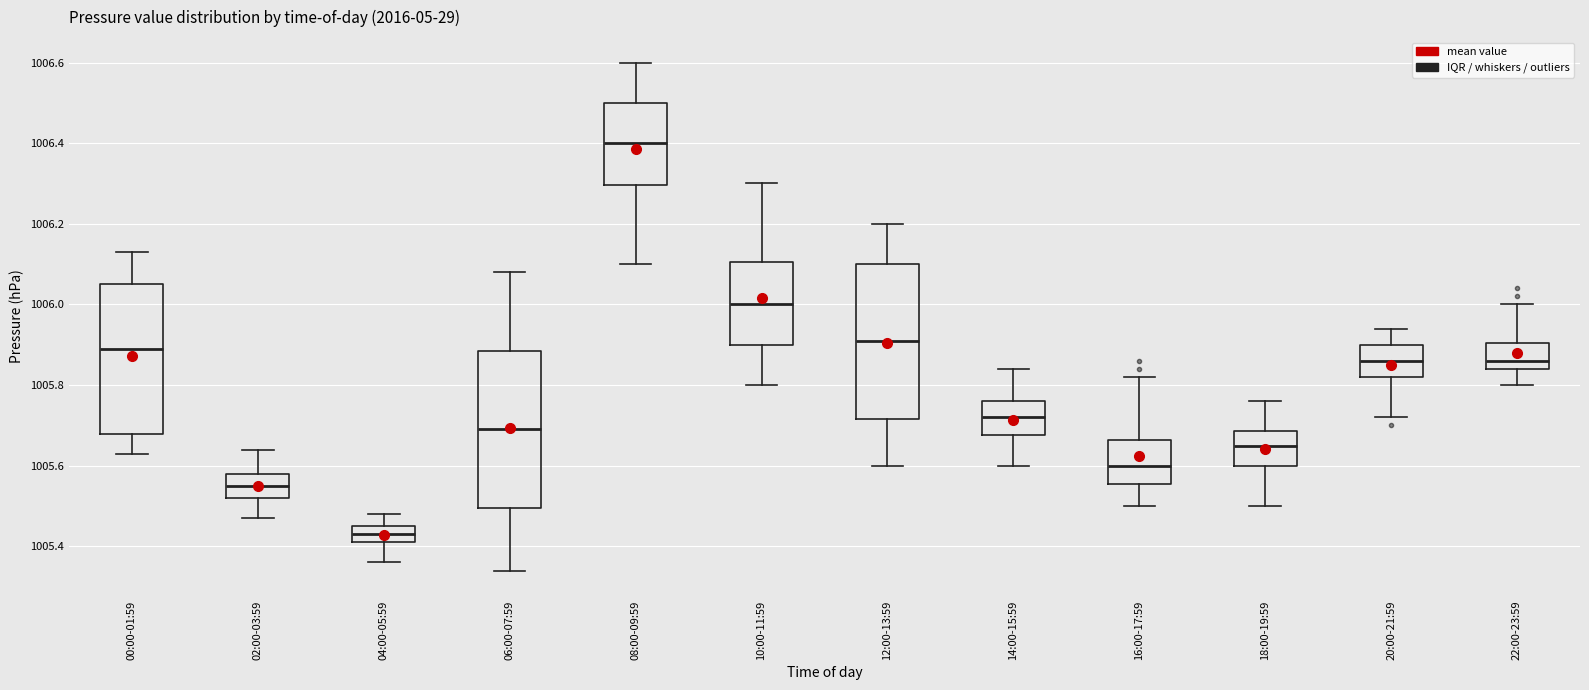

Reading left to right, read every box against the y-axis: the position of its median line, the range the box covers, and the ends of its whiskers. The values are not printed on the chart, so give them approximately, as read against the axis.

00:00-01:59: median 1005.90, box 1005.68 to 1006.06, whiskers 1005.64 to 1006.14
02:00-03:59: median 1005.56, box 1005.52 to 1005.58, whiskers 1005.48 to 1005.64
04:00-05:59: median 1005.44, box 1005.42 to 1005.46, whiskers 1005.36 to 1005.48
06:00-07:59: median 1005.70, box 1005.50 to 1005.88, whiskers 1005.34 to 1006.08
08:00-09:59: median 1006.40, box 1006.30 to 1006.50, whiskers 1006.10 to 1006.60
10:00-11:59: median 1006.00, box 1005.90 to 1006.10, whiskers 1005.80 to 1006.30
12:00-13:59: median 1005.92, box 1005.72 to 1006.10, whiskers 1005.60 to 1006.20
14:00-15:59: median 1005.72, box 1005.68 to 1005.76, whiskers 1005.60 to 1005.84
16:00-17:59: median 1005.60, box 1005.56 to 1005.66, whiskers 1005.50 to 1005.82
18:00-19:59: median 1005.66, box 1005.60 to 1005.68, whiskers 1005.50 to 1005.76
20:00-21:59: median 1005.86, box 1005.82 to 1005.90, whiskers 1005.72 to 1005.94
22:00-23:59: median 1005.86, box 1005.84 to 1005.90, whiskers 1005.80 to 1006.00